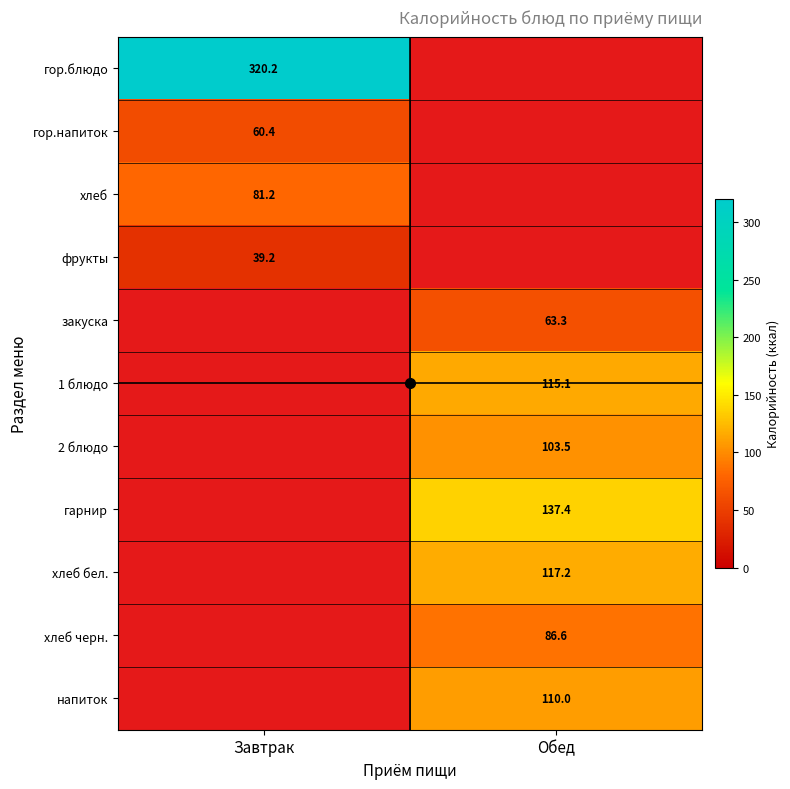

The гор.блюдо series shows 565.1 at Завтрак. True or false?

False